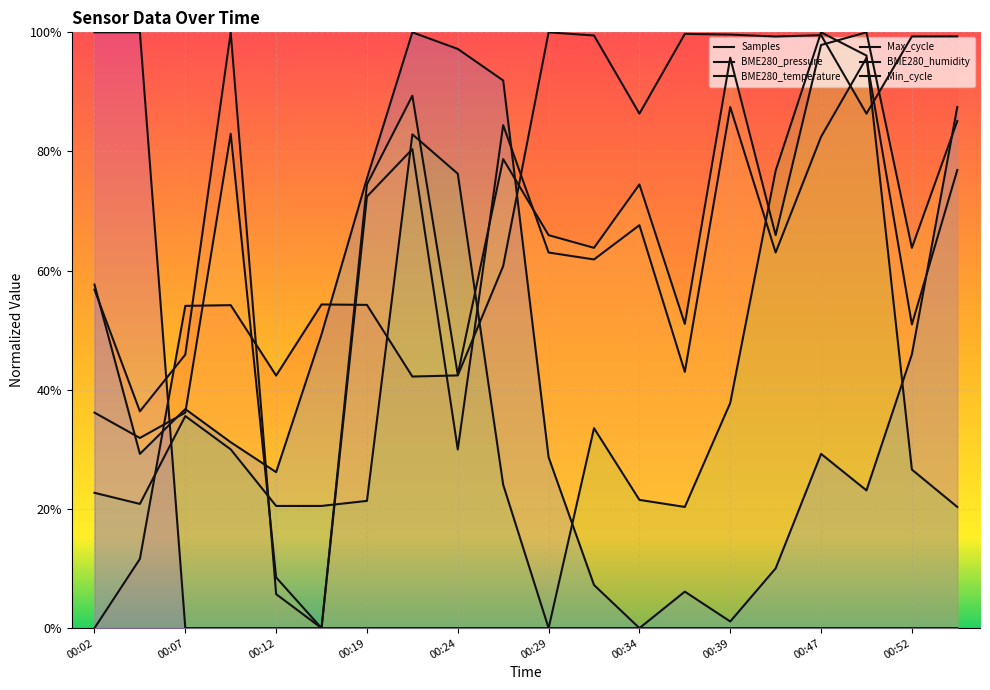

What position from the right is 00:39?

13